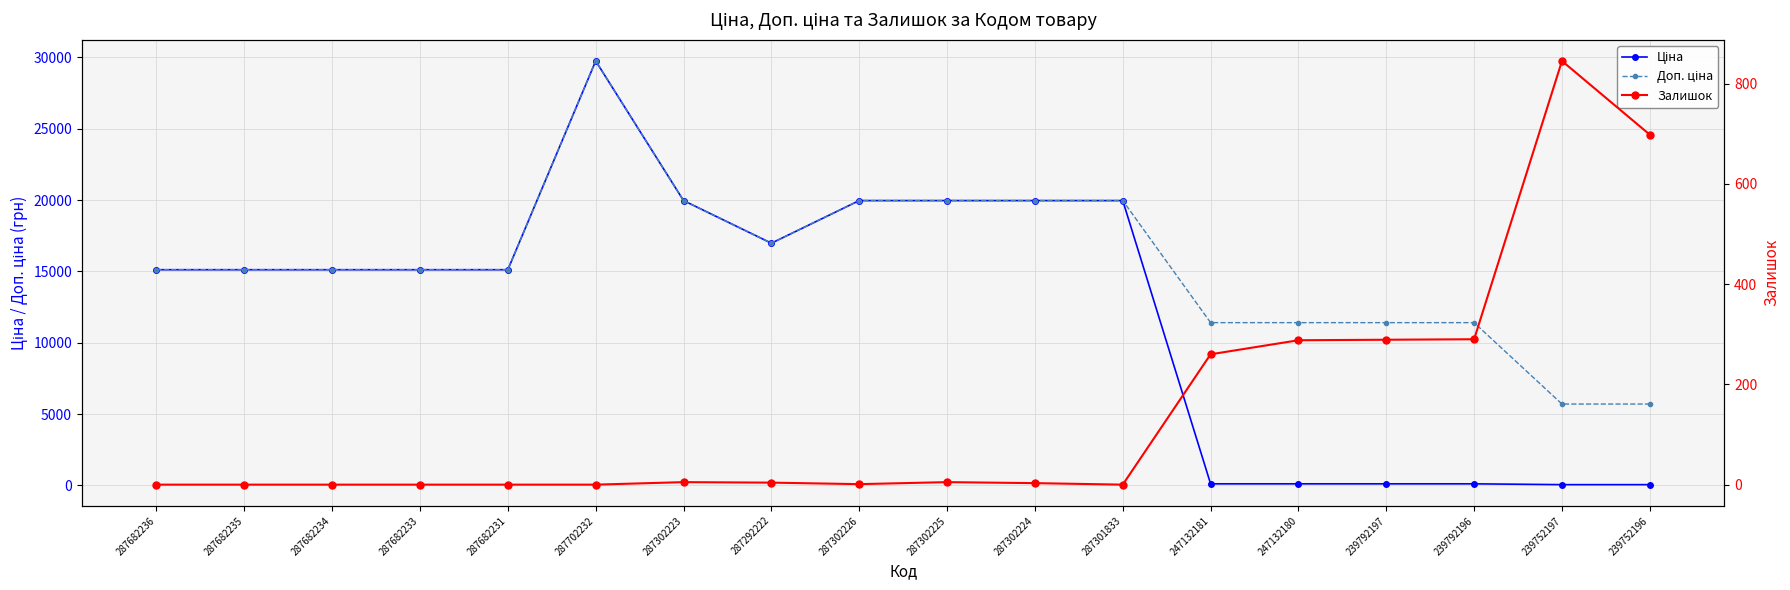

Which has a higher value, 287682235 or 287302223?

287302223